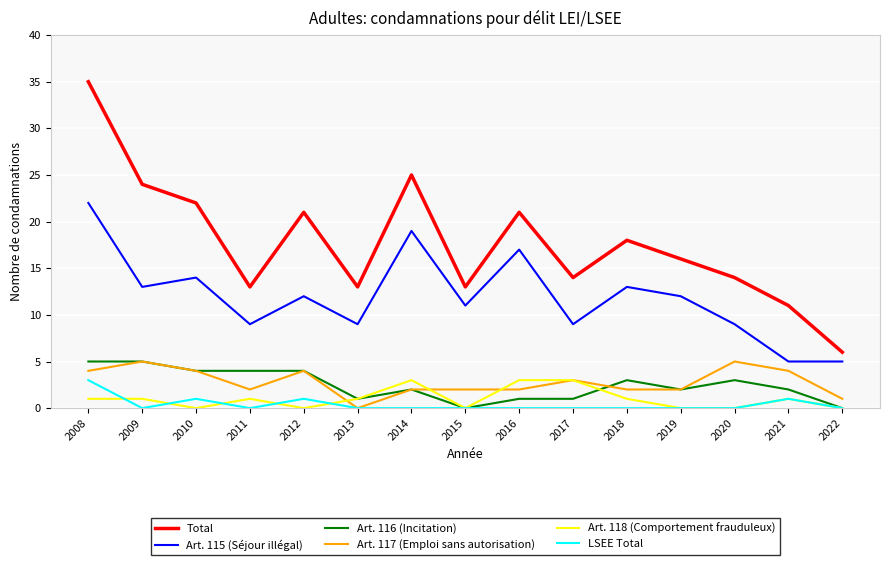

True or false: Total has a value of 10 at 2019.

False